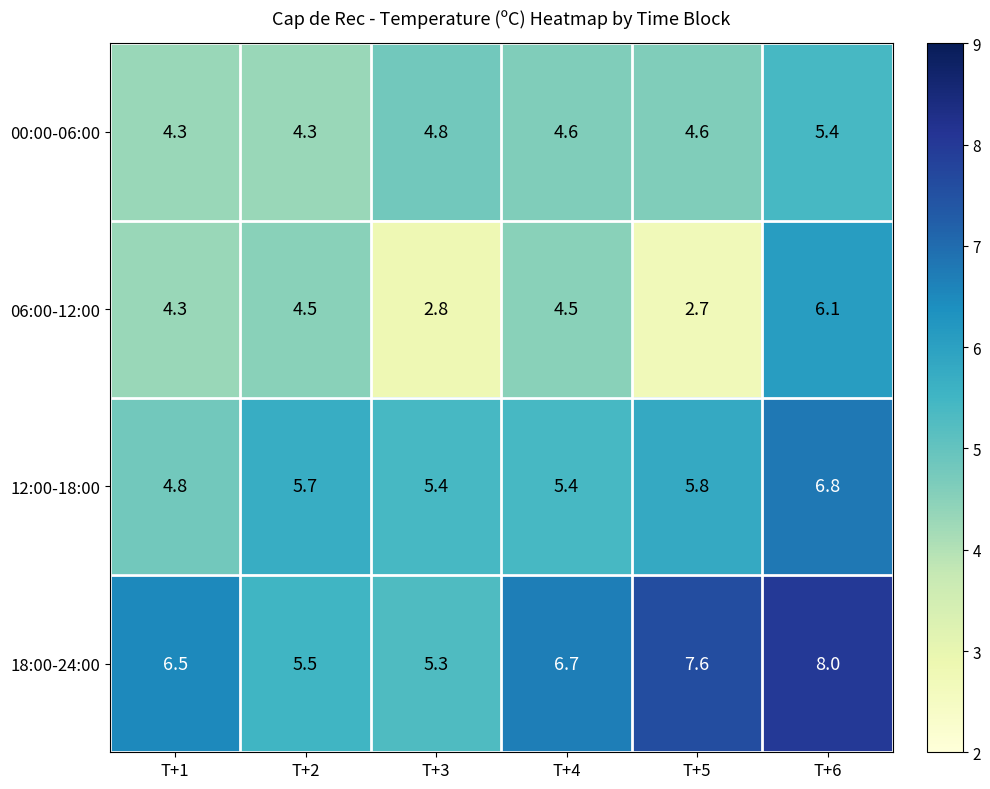

The 18:00-24:00 series shows 6.7 at T+4. True or false?

True